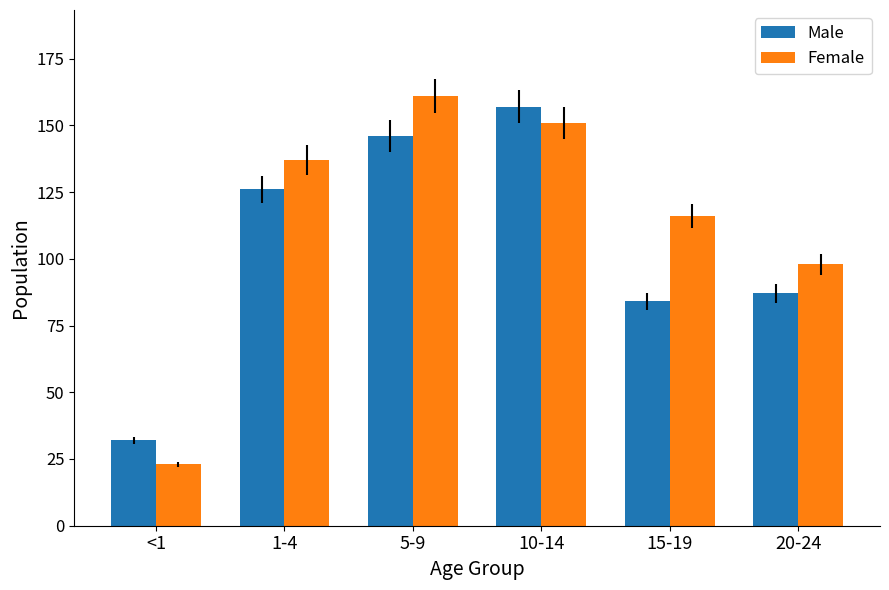

What is the label of the 2nd bar from the right?

15-19